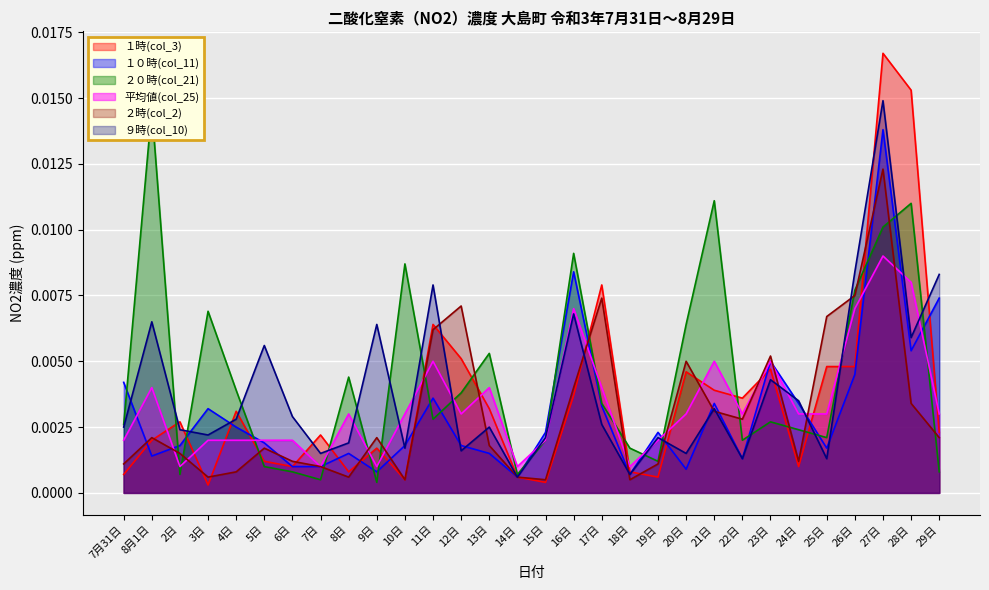

At which category is the sum across all series the highest?

27日